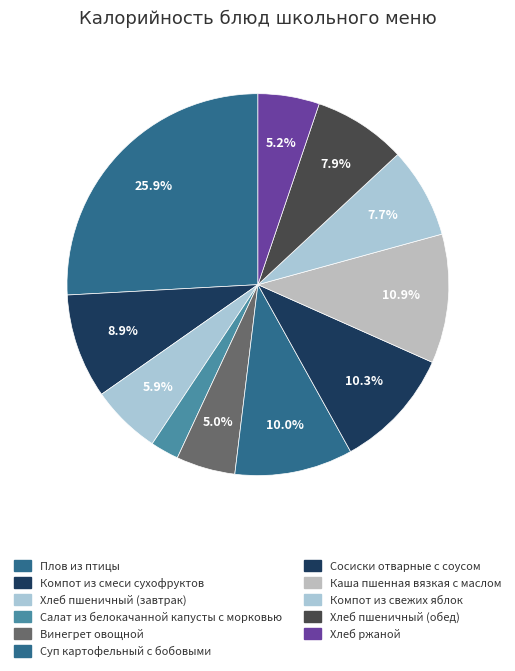

True or false: Компот из смеси сухофруктов accounts for 9% of the total.

True